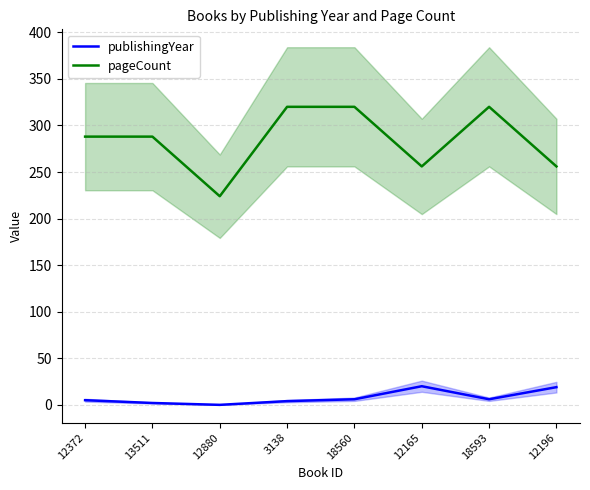

What is the label of the 5th point from the right?

3138